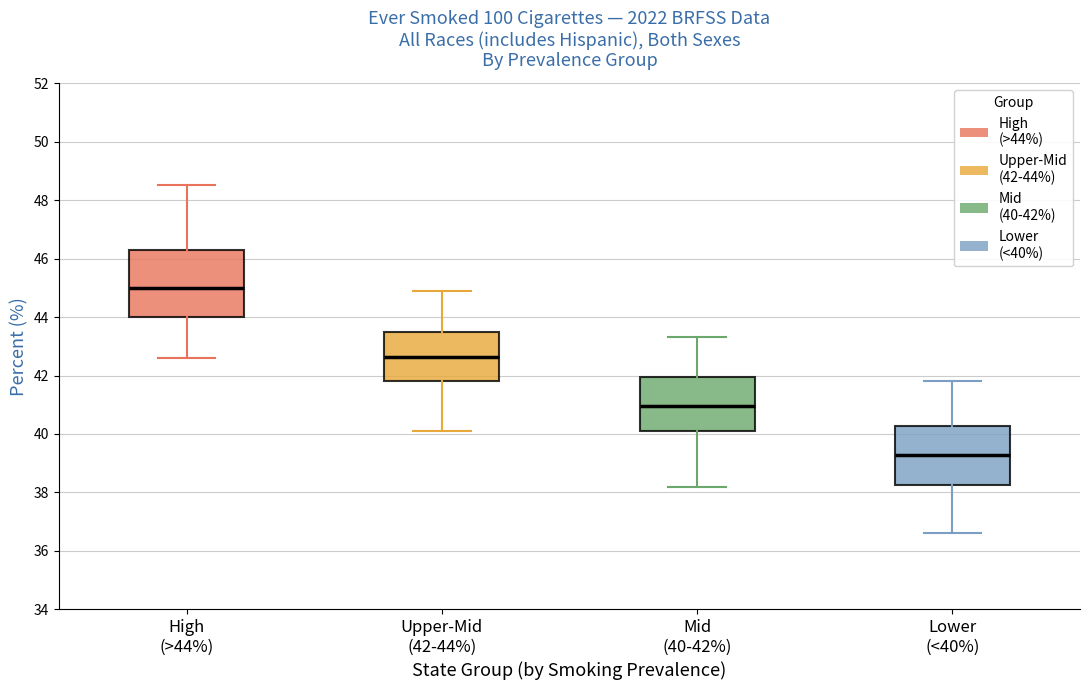

Reading left to right, transcribe this box plot: for each box, give where its median line is, the range the box spans, and where its two whiskers end, as read against the y-axis. The values are not printed on the chart, so give them approximately, as read against the axis.

High (>44%): median 45.0, box 44.0 to 46.4, whiskers 42.6 to 48.6
Upper-Mid (42-44%): median 42.6, box 41.8 to 43.4, whiskers 40.2 to 45.0
Mid (40-42%): median 41.0, box 40.0 to 42.0, whiskers 38.2 to 43.4
Lower (<40%): median 39.2, box 38.2 to 40.2, whiskers 36.6 to 41.8